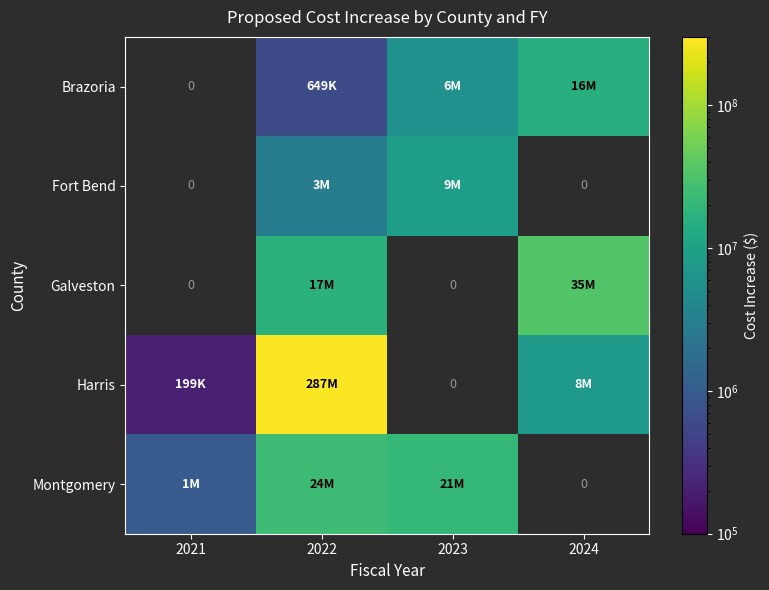

What is the sum of the Harris values at 2024 and 2021?

7699000